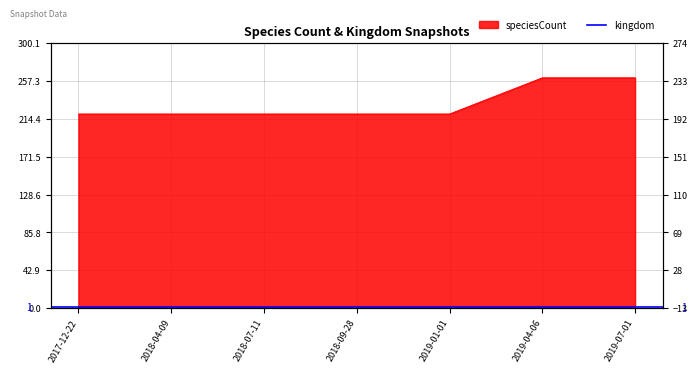

True or false: the data shows 309 at 2019-01-01.

False